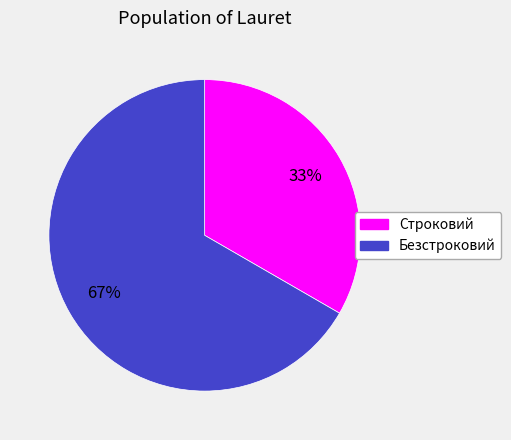

How many segments does this pie chart have?

2